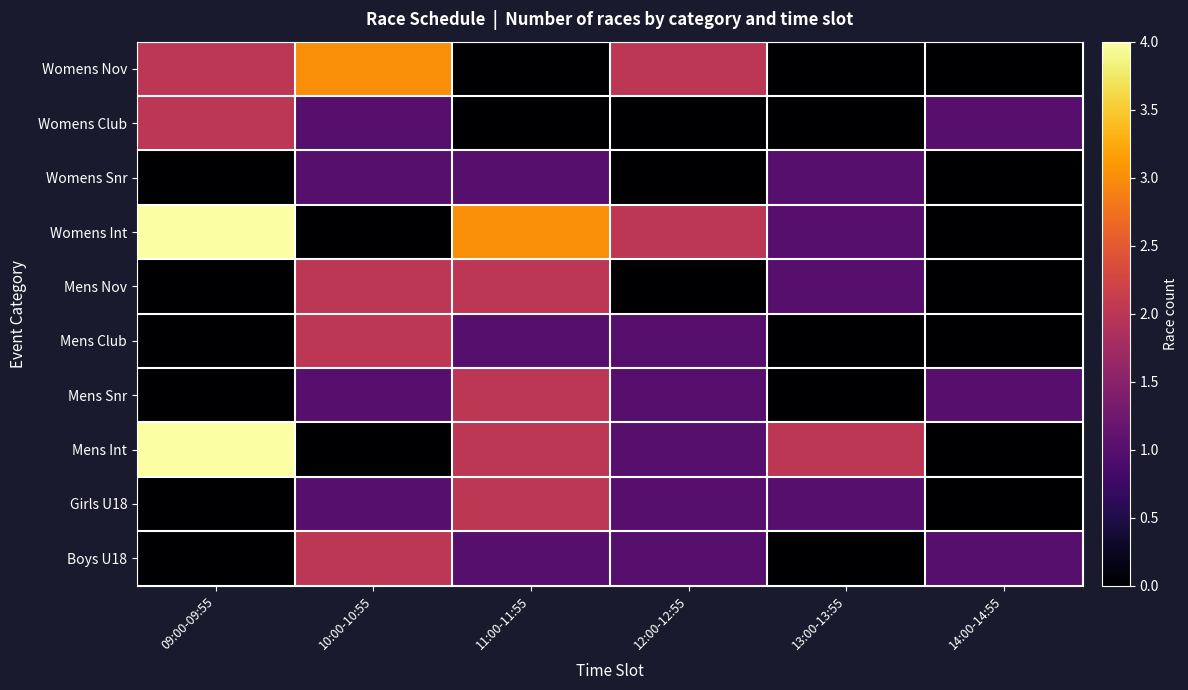

Which series has the widest spread of values?

Womens Int